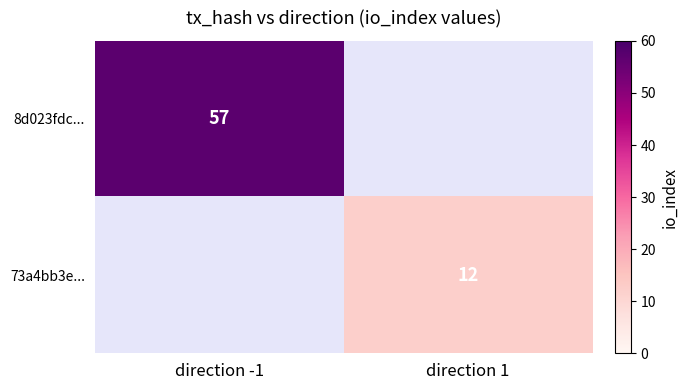

At how many categories does at least one series exceed 46?

1